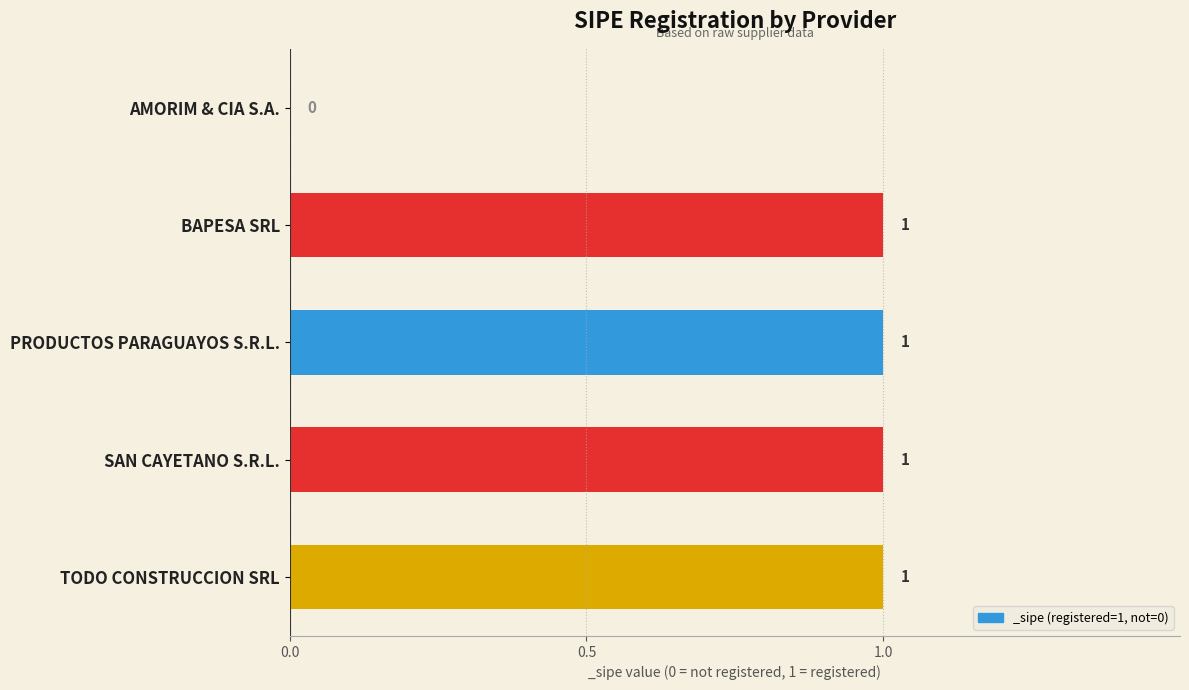

Rank the categories by value from lowest to highest.

AMORIM & CIA S.A., BAPESA SRL, PRODUCTOS PARAGUAYOS S.R.L., SAN CAYETANO S.R.L., TODO CONSTRUCCION SRL